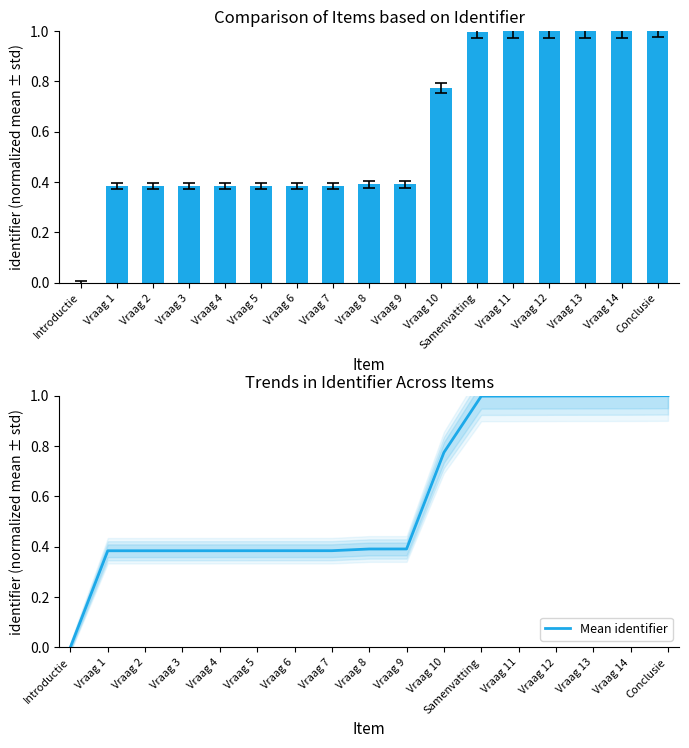

What is the greatest value displayed?

1.0